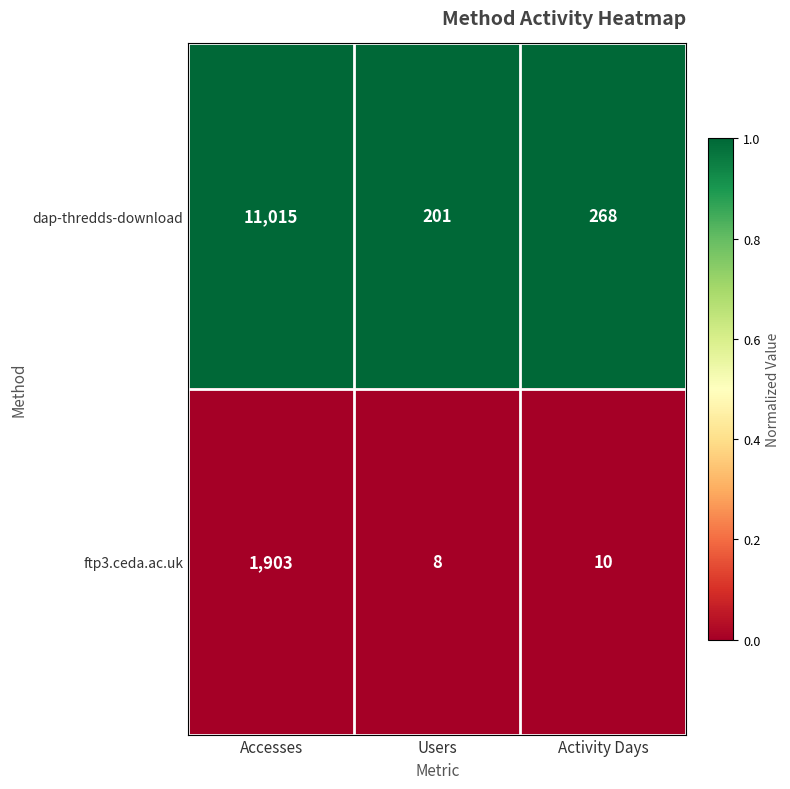

At which category is the sum across all series the highest?

Accesses